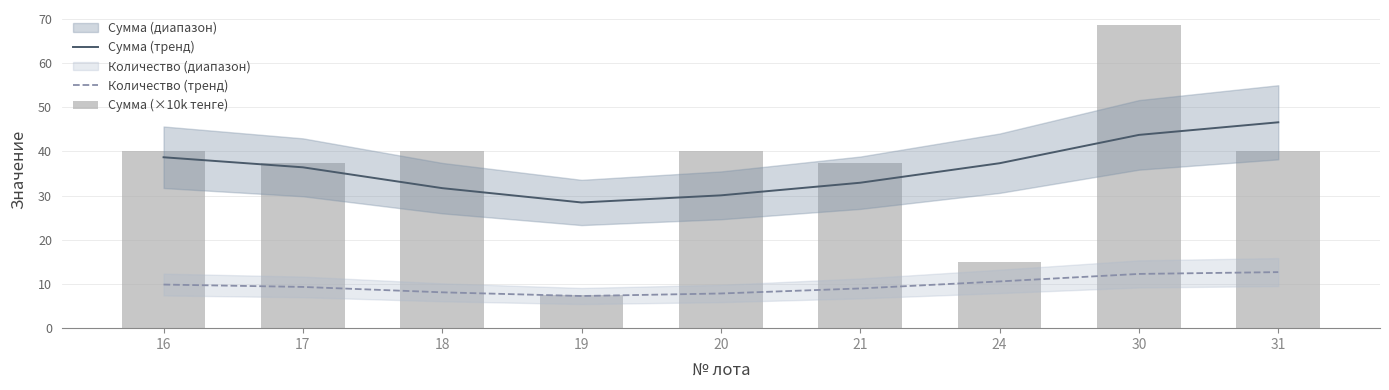

What is the total value across all series at 31?

99.3